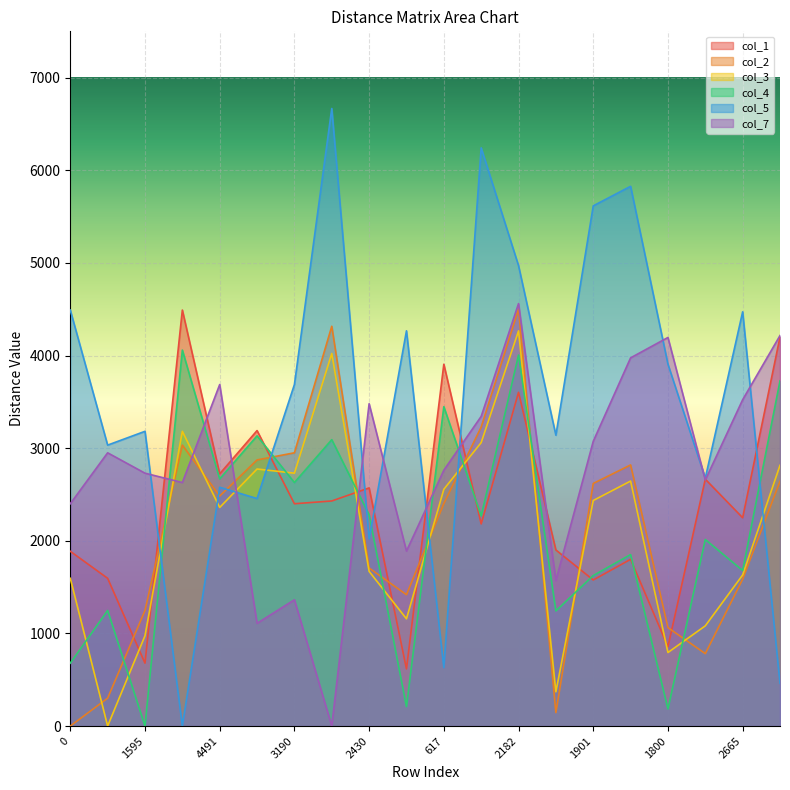

What is the difference between the maximum and minimum values in the col_7 series?

4561